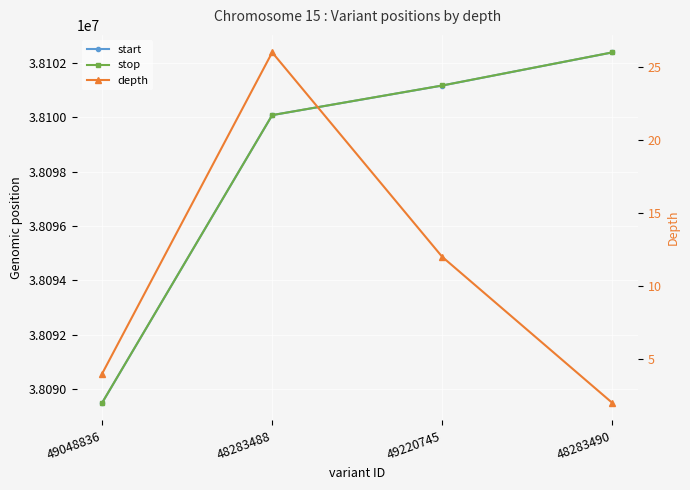

At how many categories does at least one series exceed 4666325?

4